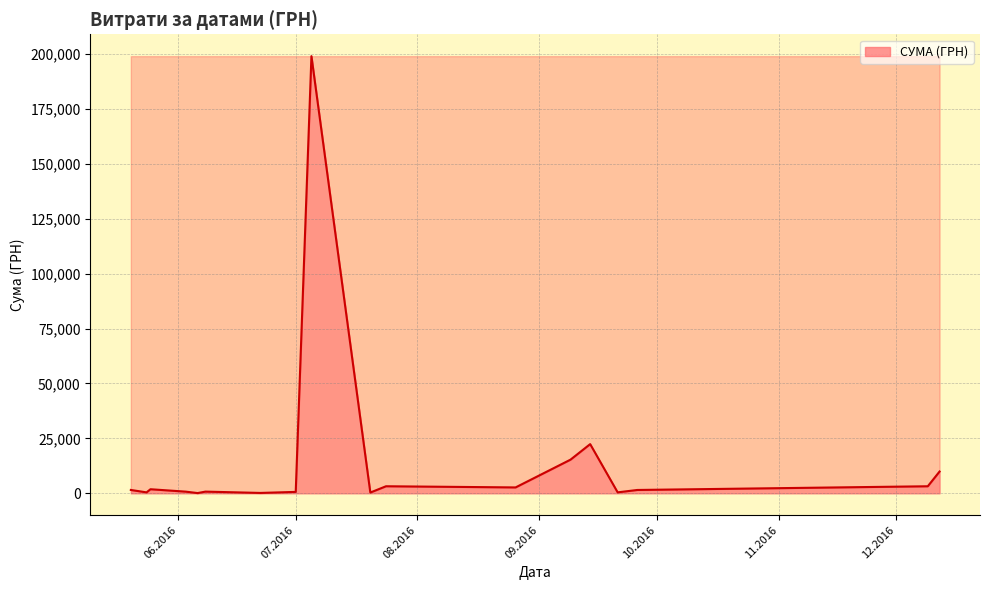

How many lines are shown in the chart?

1